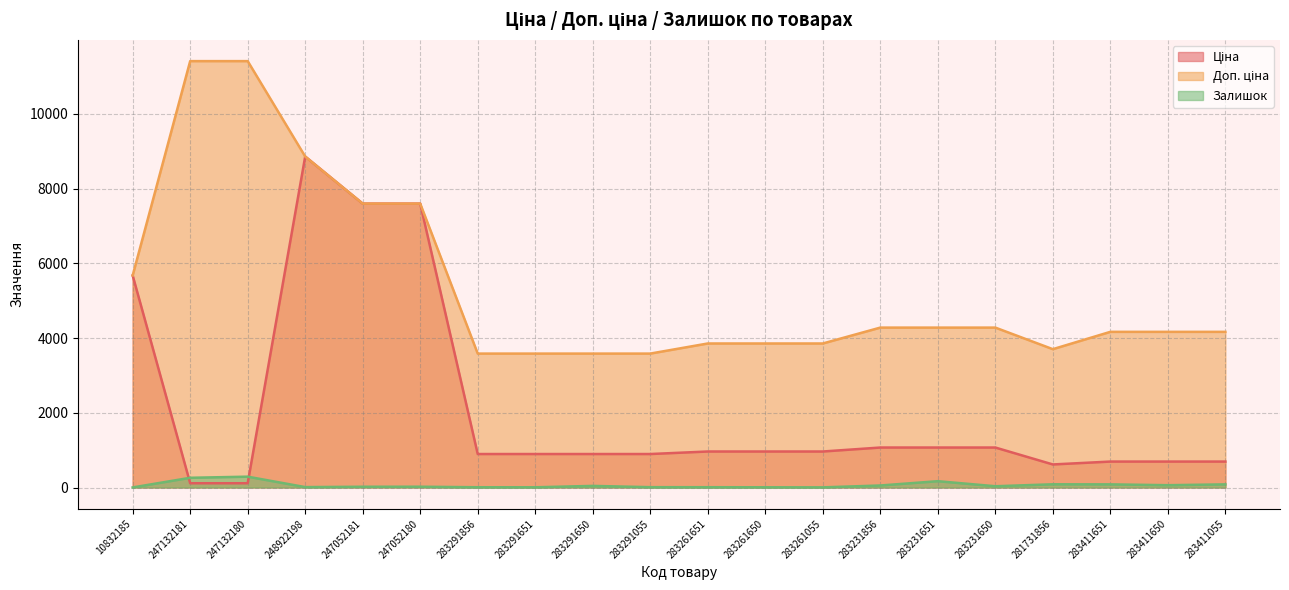

Reading left to right, list all the values displayed in this chart.

Ціна: 10832185=5673.8	247132181=114.1	247132180=114.1	248922198=8856.7	247052181=7596.5	247052180=7596.5	283291856=895.9	283291651=895.9	283291650=895.9	283291055=895.9	283261651=963.5	283261650=963.5	283261055=963.5	283231856=1069.8	283231651=1069.8	283231650=1069.8	281731856=617.0	283411651=694.3	283411650=694.3	283411055=694.3
Доп. ціна: 10832185=5673.8	247132181=11410.0	247132180=11410.0	248922198=8856.7	247052181=7596.5	247052180=7596.5	283291856=3583.6	283291651=3583.6	283291650=3583.6	283291055=3583.6	283261651=3854.0	283261650=3854.0	283261055=3854.0	283231856=4279.1	283231651=4279.1	283231650=4279.1	281731856=3701.9	283411651=4165.6	283411650=4165.6	283411055=4165.6
Залишок: 10832185=2.0	247132181=260.0	247132180=290.0	248922198=11.0	247052181=20.0	247052180=21.0	283291856=7.0	283291651=6.0	283291650=43.0	283291055=9.0	283261651=8.0	283261650=6.0	283261055=4.0	283231856=54.0	283231651=169.0	283231650=34.0	281731856=86.0	283411651=84.0	283411650=62.0	283411055=84.0